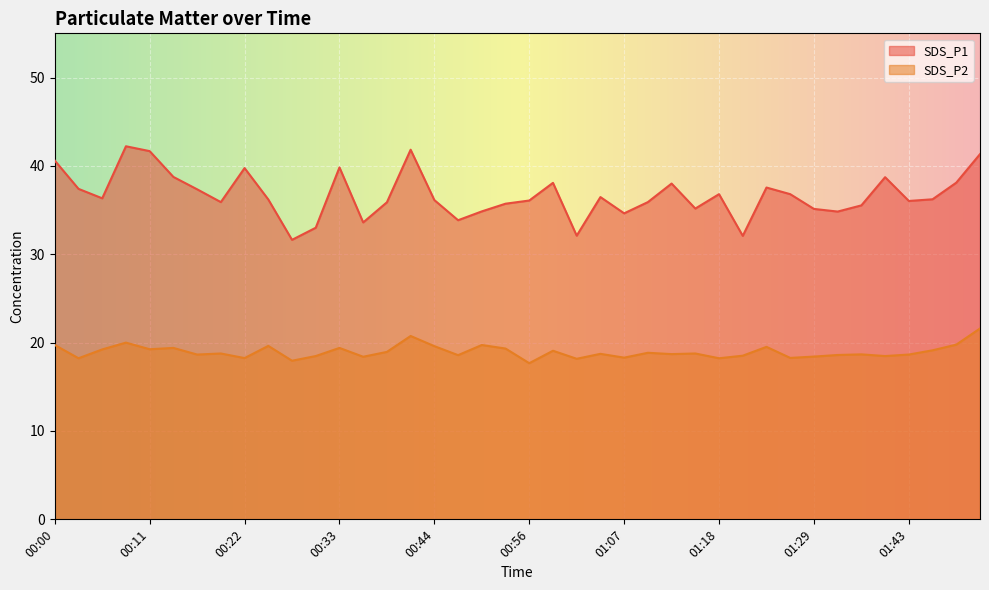

What is the sum of the SDS_P1 values at 01:34 and 00:00?

75.4